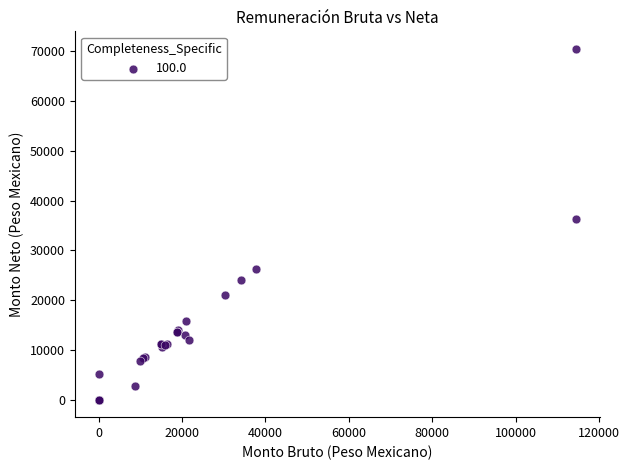

What Y value in the scatter plot is closest to 35241?

36198.6